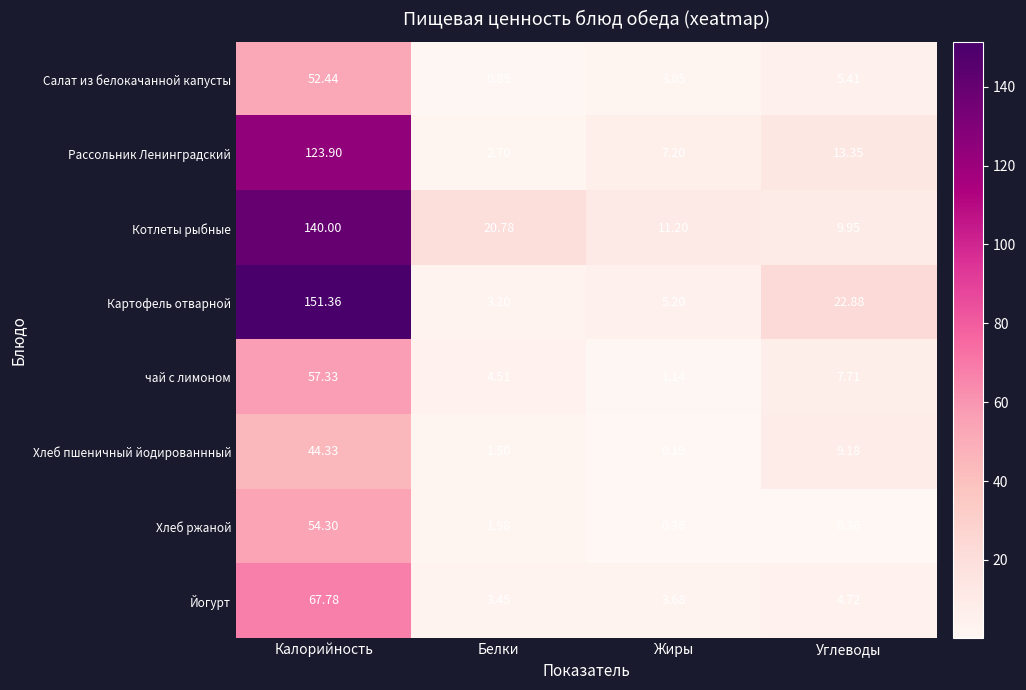

At which label is Картофель отварной closest to 77?

Углеводы